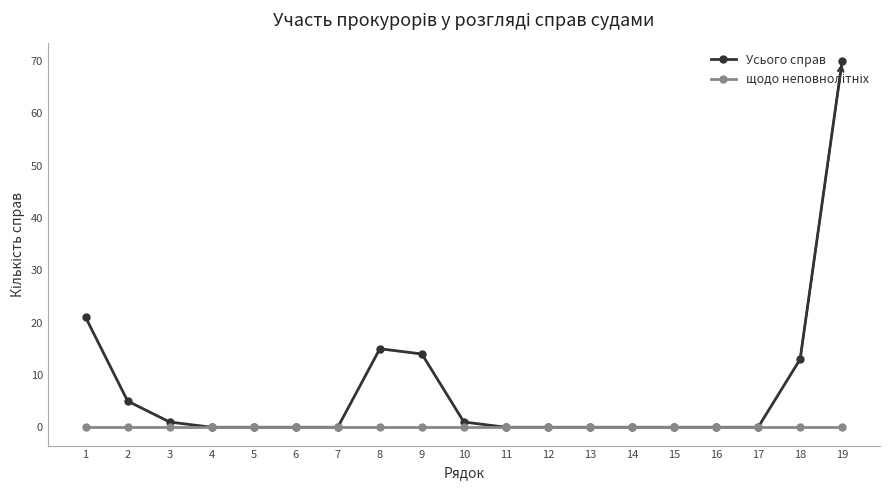

Is this an area chart (filled region under the line)?

No